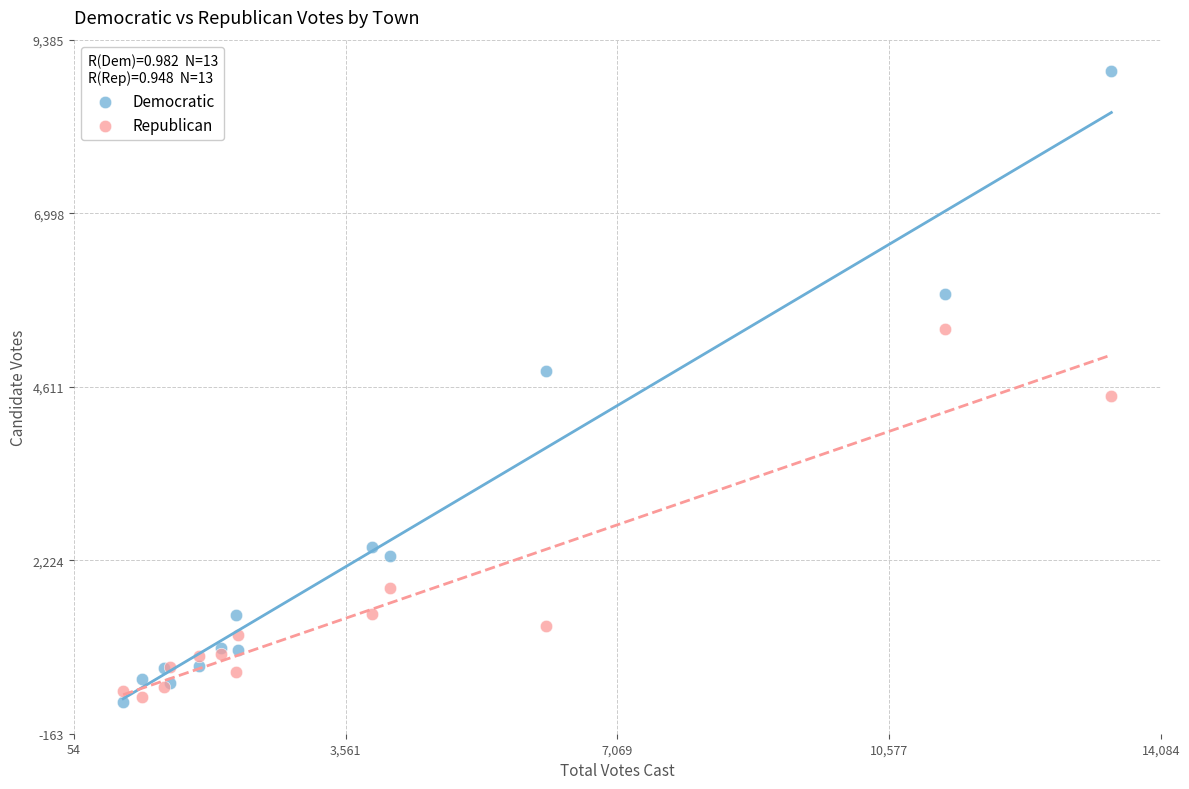

Which series contains the highest Y value?

Democratic